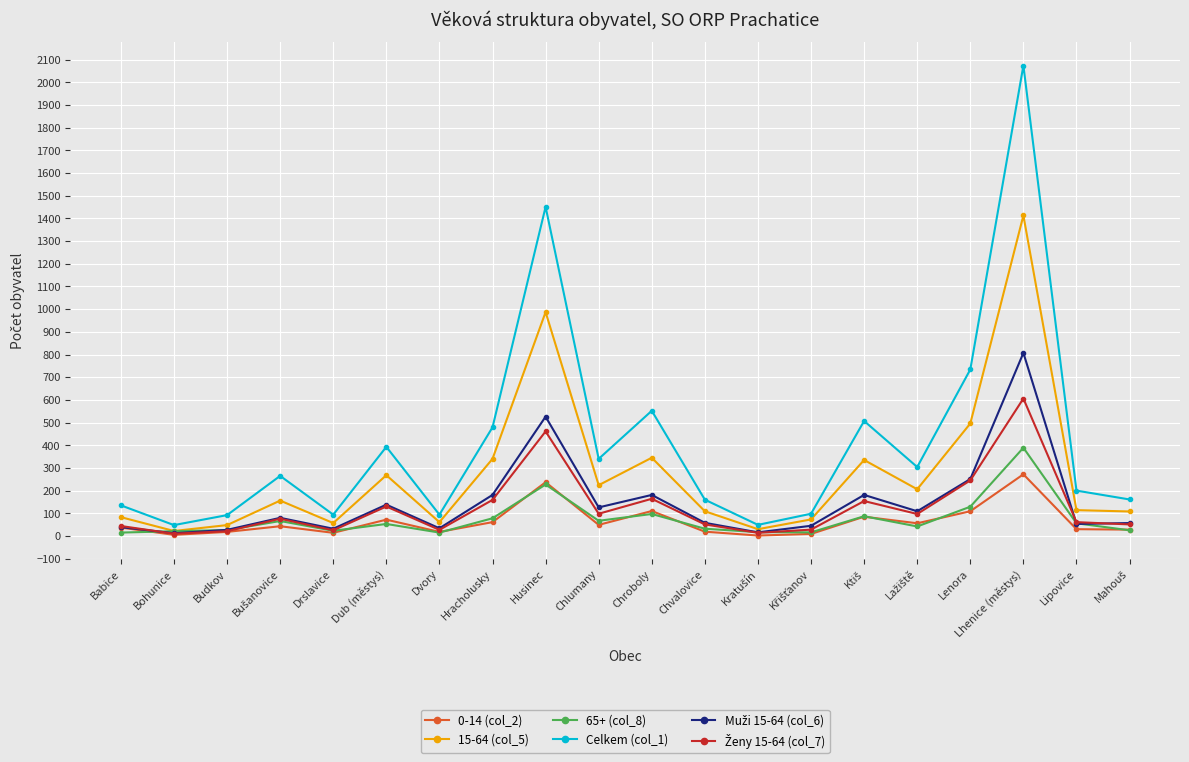

Count the number of categories in the chart.

20